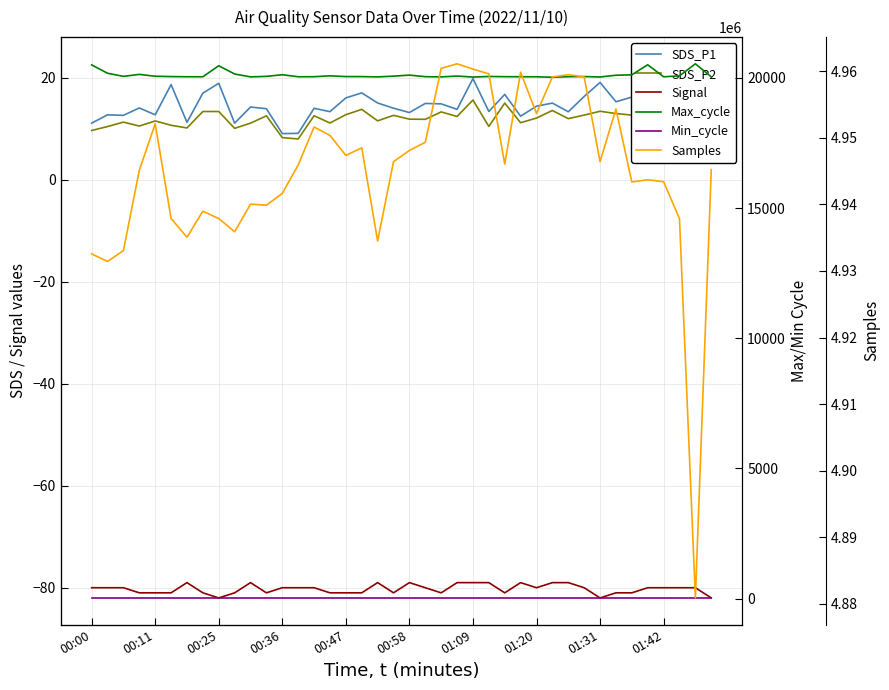

The value of Signal at 01:09 is -122. True or false?

False